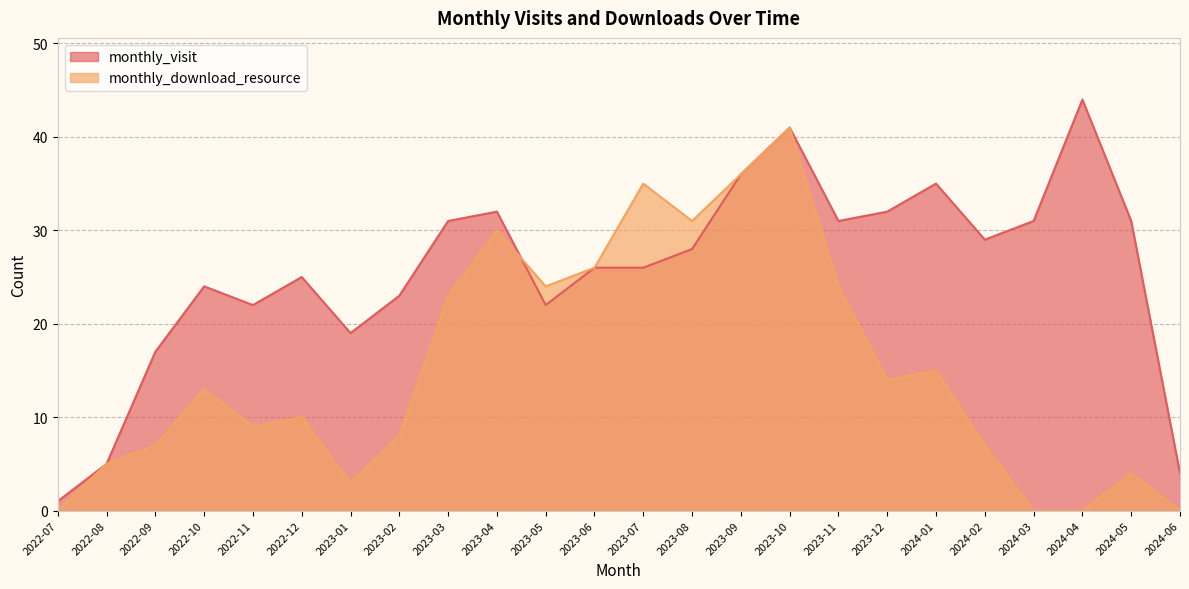

At which label does monthly_download_resource first exceed 13?

2023-03